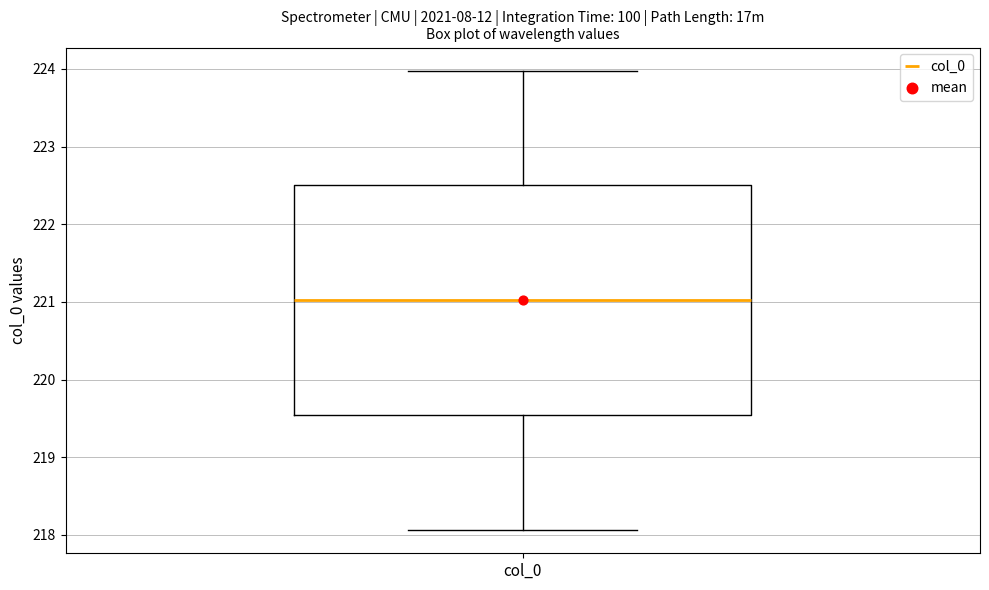

Read this box plot against the y-axis: the position of the median line, the range covered by the box, and the ends of both whiskers. The values are not printed on the chart, so give them approximately, as read against the axis.

median 221.0, box 219.5 to 222.5, whiskers 218.1 to 224.0